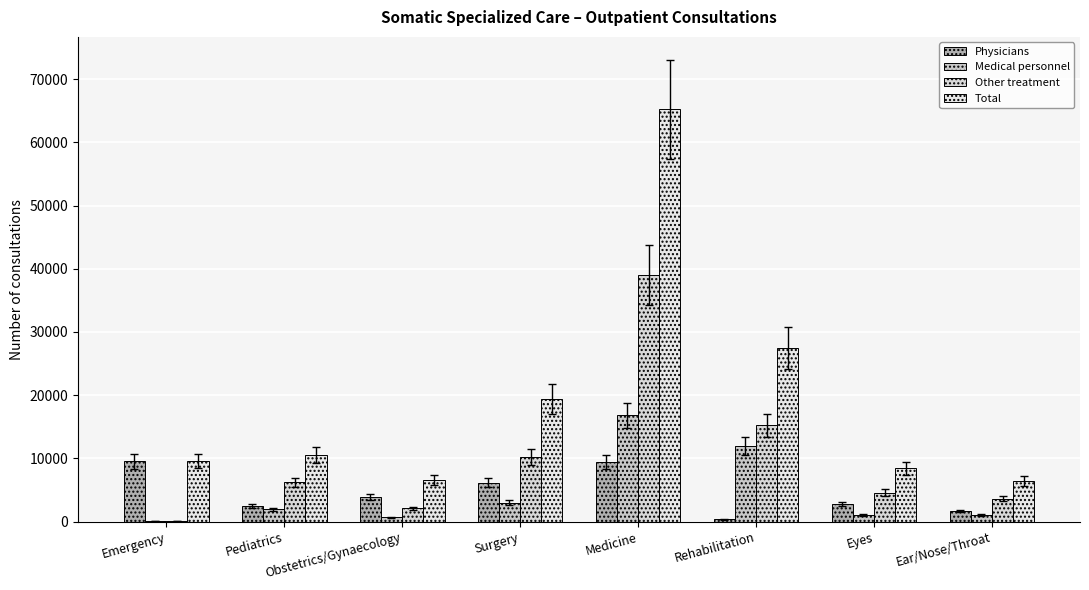

Where does the Other treatment series first go above 6186?

Surgery